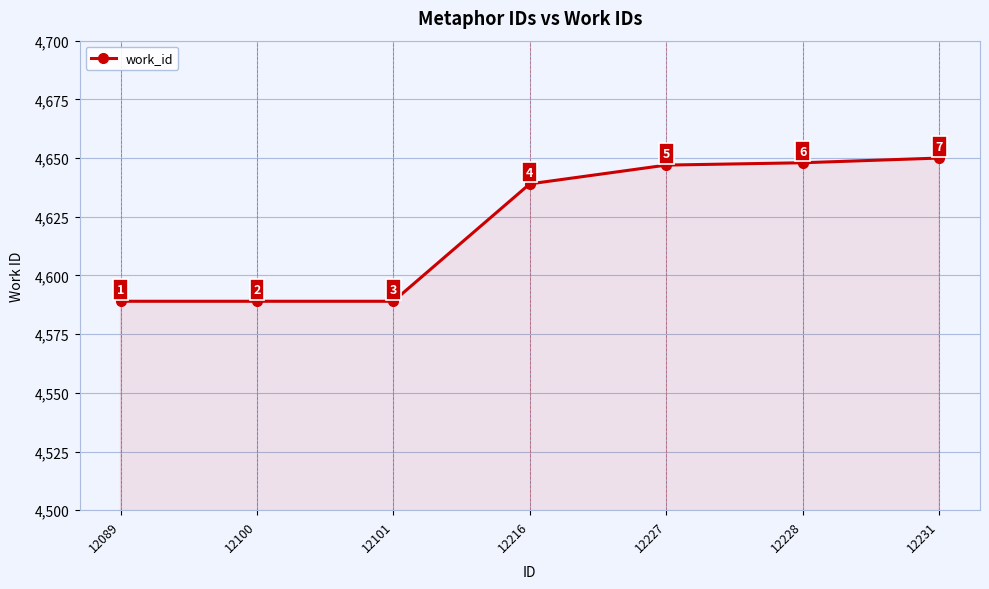

Reading left to right, list all the values displayed in this chart.

12089=4589	12100=4589	12101=4589	12216=4639	12227=4647	12228=4648	12231=4650